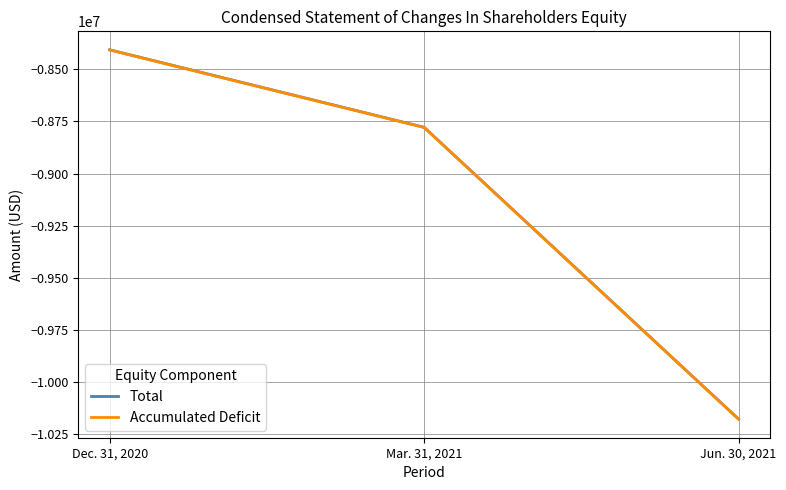

The Total series shows -8778183 at Mar. 31, 2021. True or false?

True